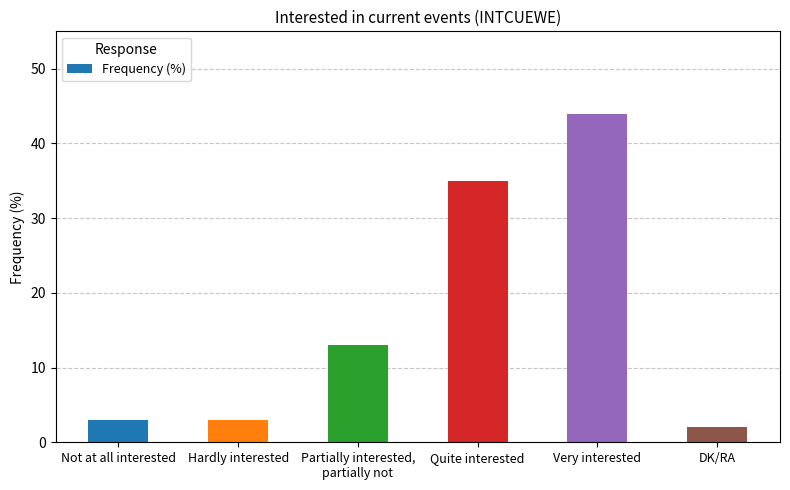

What is the ratio of the value at DK/RA to the value at Quite interested?

0.1